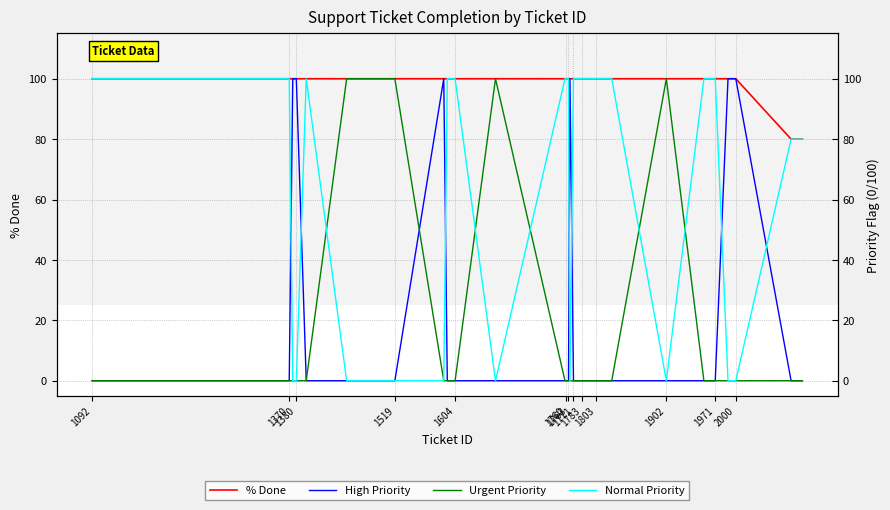

Is the value of % Done at 1092 greater than the value of Normal Priority at 31?

No